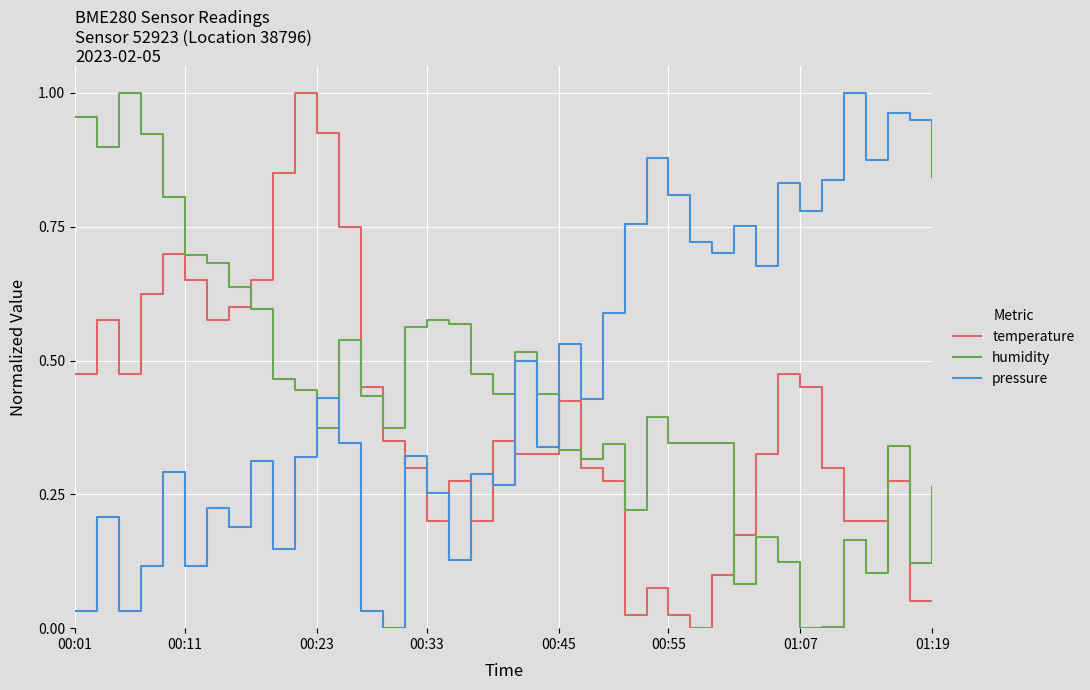

True or false: humidity and temperature intersect in this chart.

True